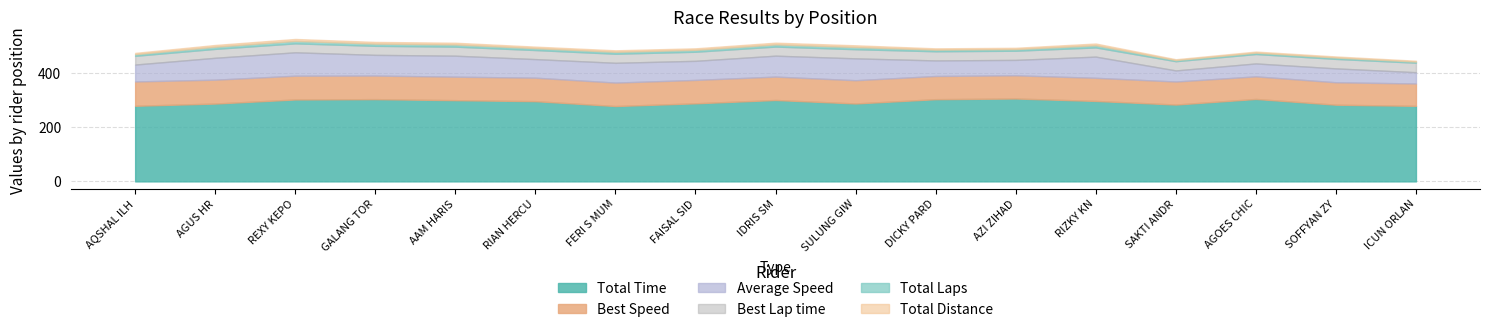

What is the value of the Total Time point at the 17th from the left?

277.9